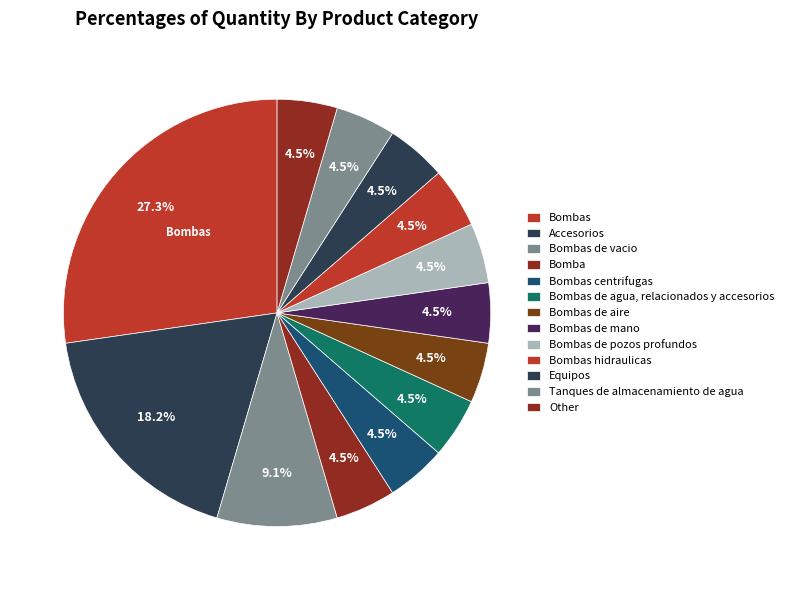

To the nearest percent, what is the average slice percentage?

8%